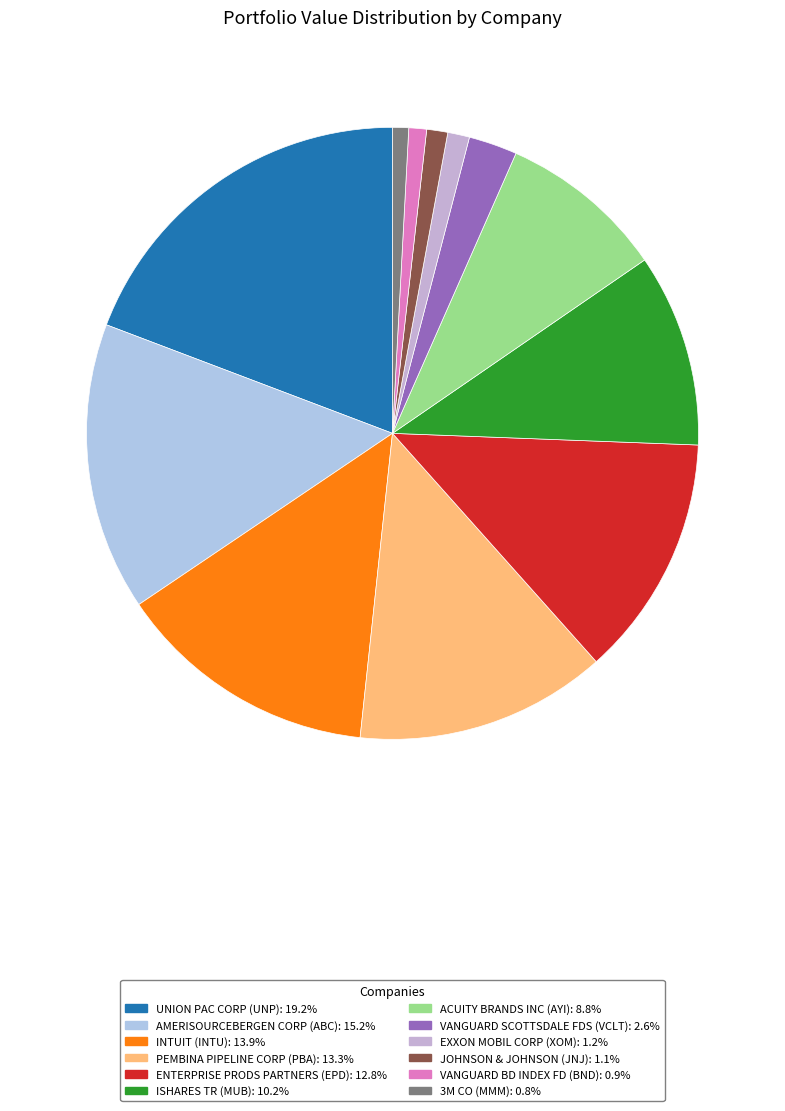

To the nearest percent, what is the average slice percentage?

8%